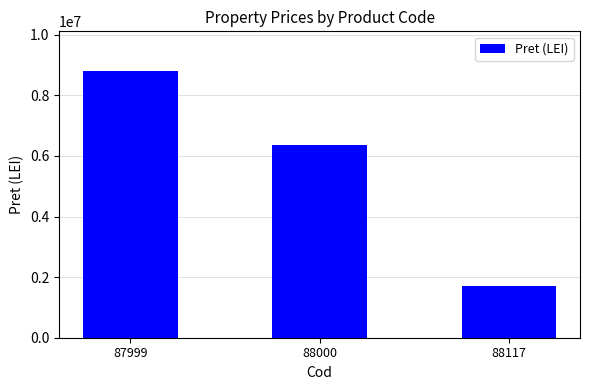

True or false: the data shows 6375300 at 88000.

True